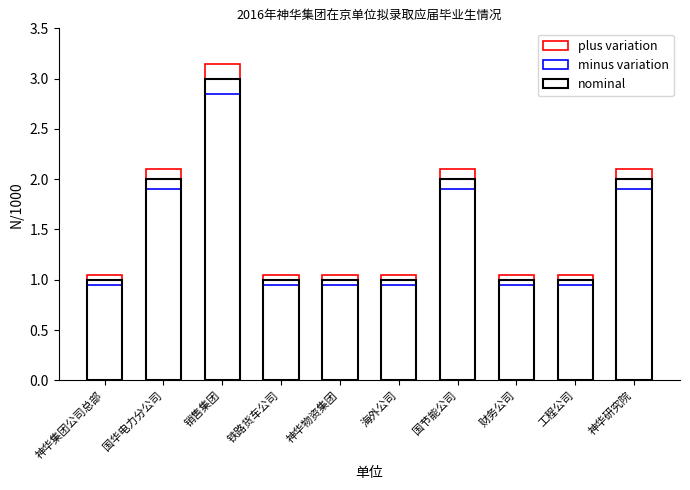

What value does the minus variation series have at 海外公司?

0.9